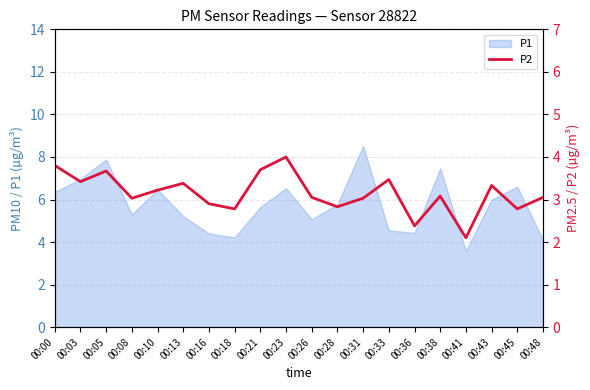

Is it true that P1 equals 1.7 at 00:48?

False